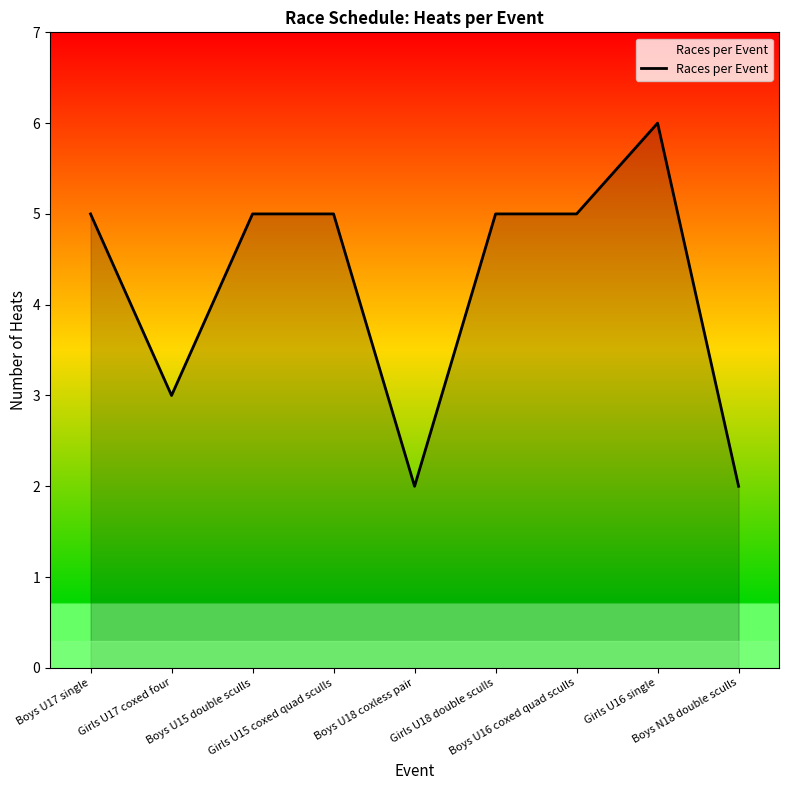

How many lines are shown in the chart?

1